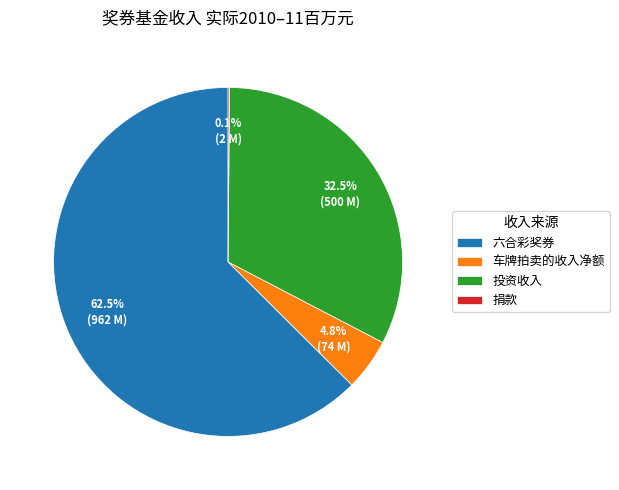

Which slice is the largest?

六合彩奖券